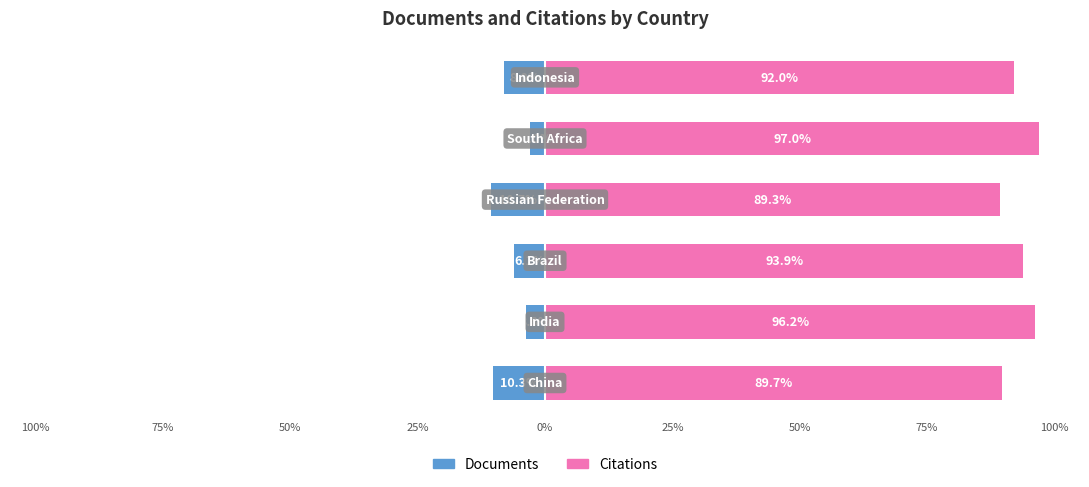

What is the greatest value displayed?

97.0